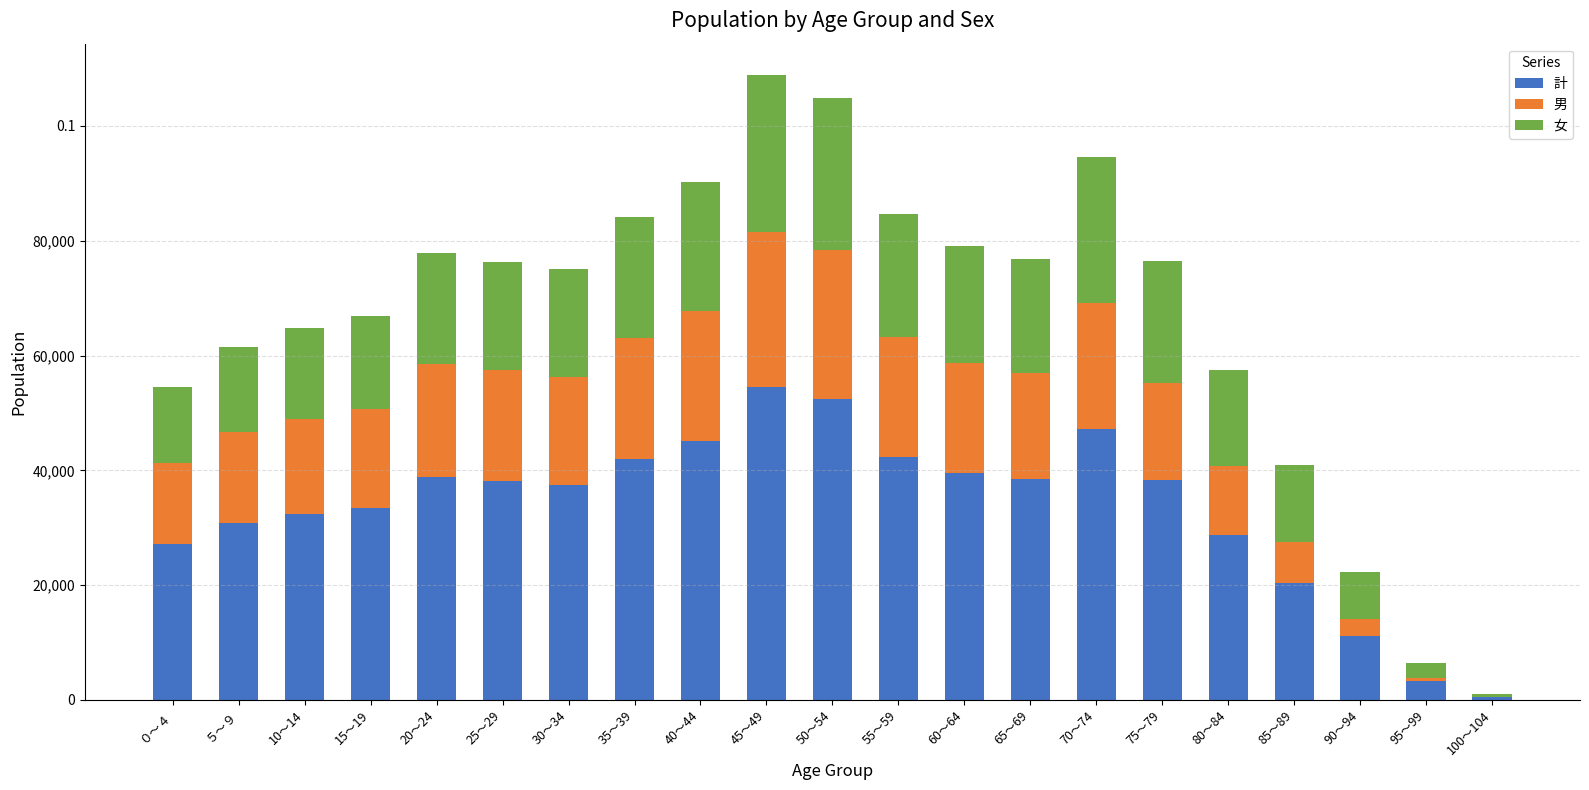

List the series in order of their peak value, lowest first.

男, 女, 計